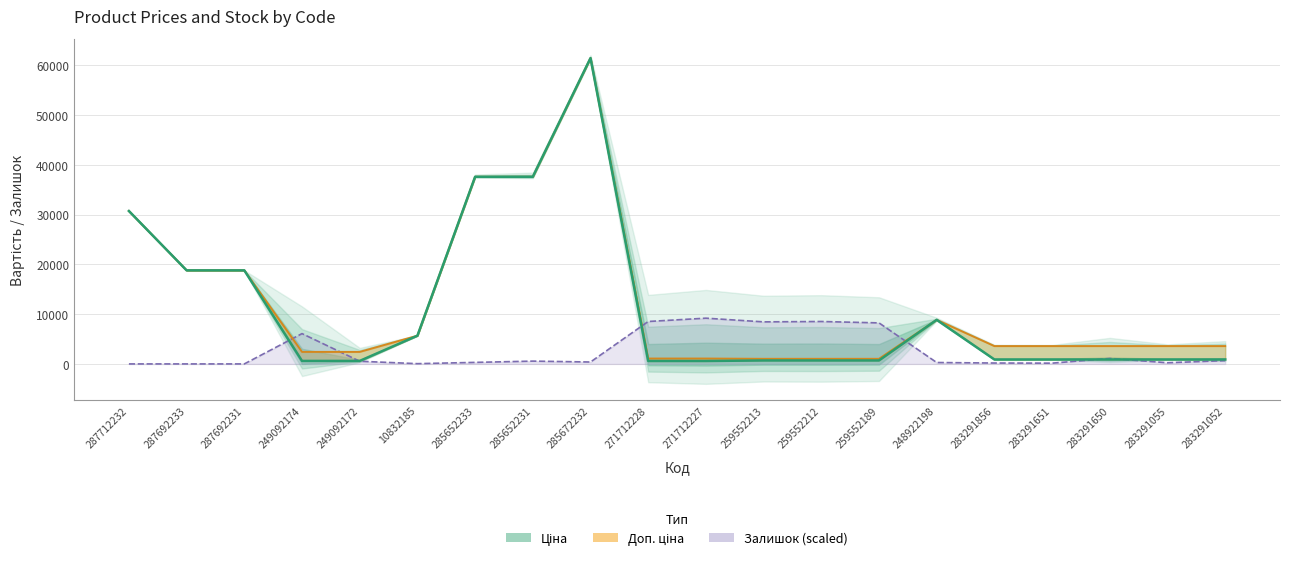

What is the maximum value shown in the chart?

61434.3